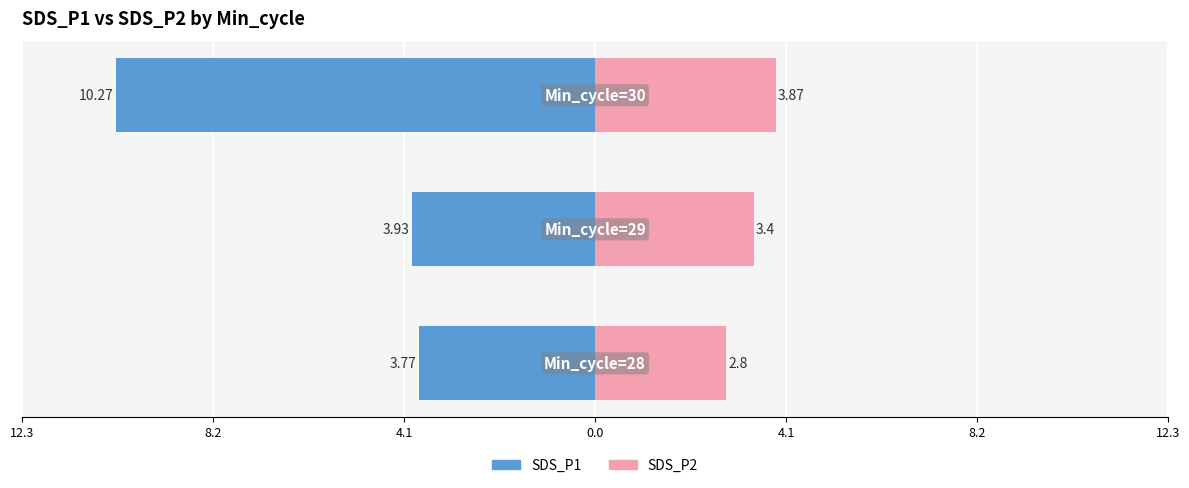

What is the difference between the maximum and minimum values in the SDS_P2 series?

1.1